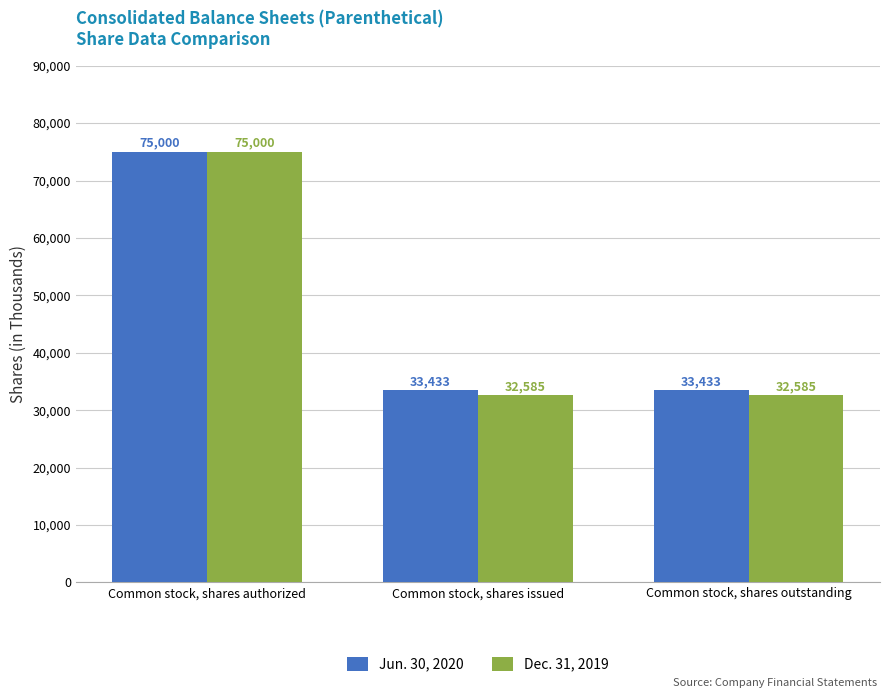

Count the Jun. 30, 2020 values in the range 33433 to 75000.

3